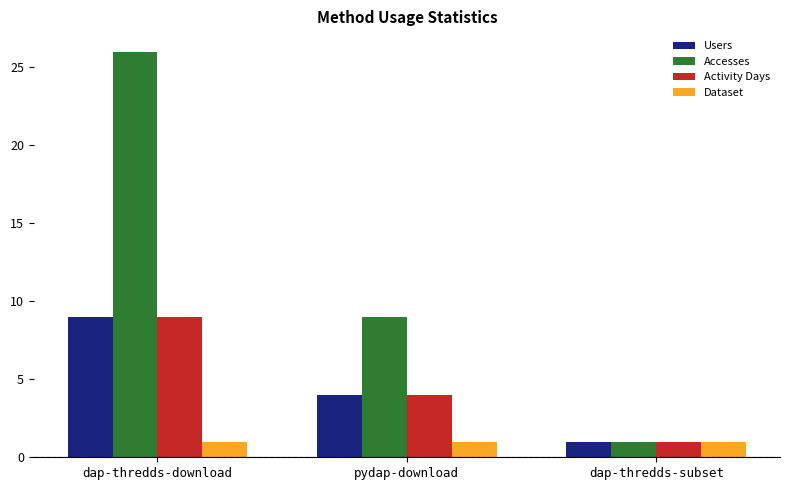

What is the approximate value of Accesses at dap-thredds-download?

26